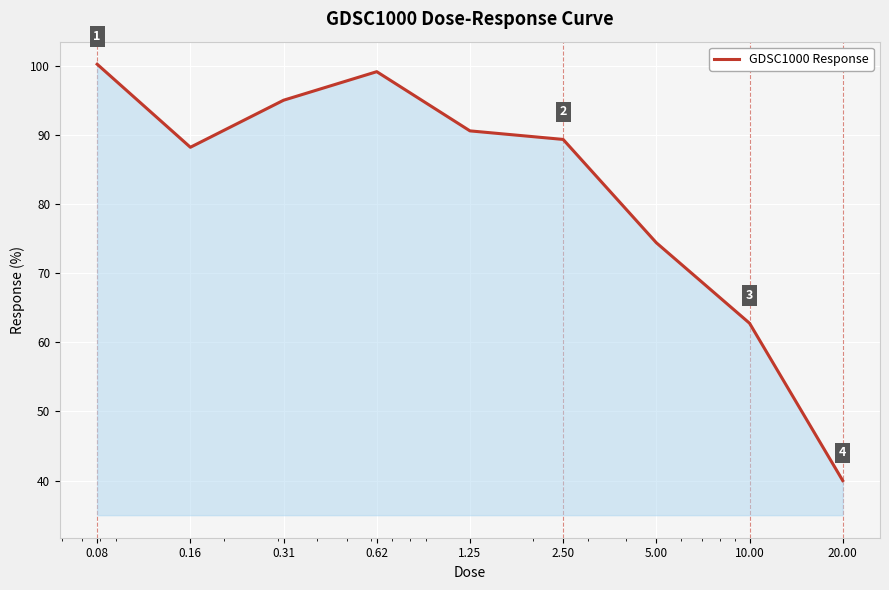

What is the difference between the maximum and minimum values?

60.2